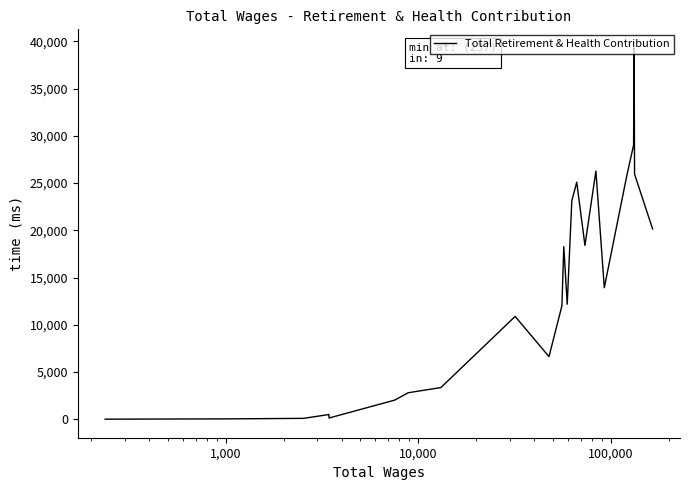

What is the maximum value shown in the chart?

39317